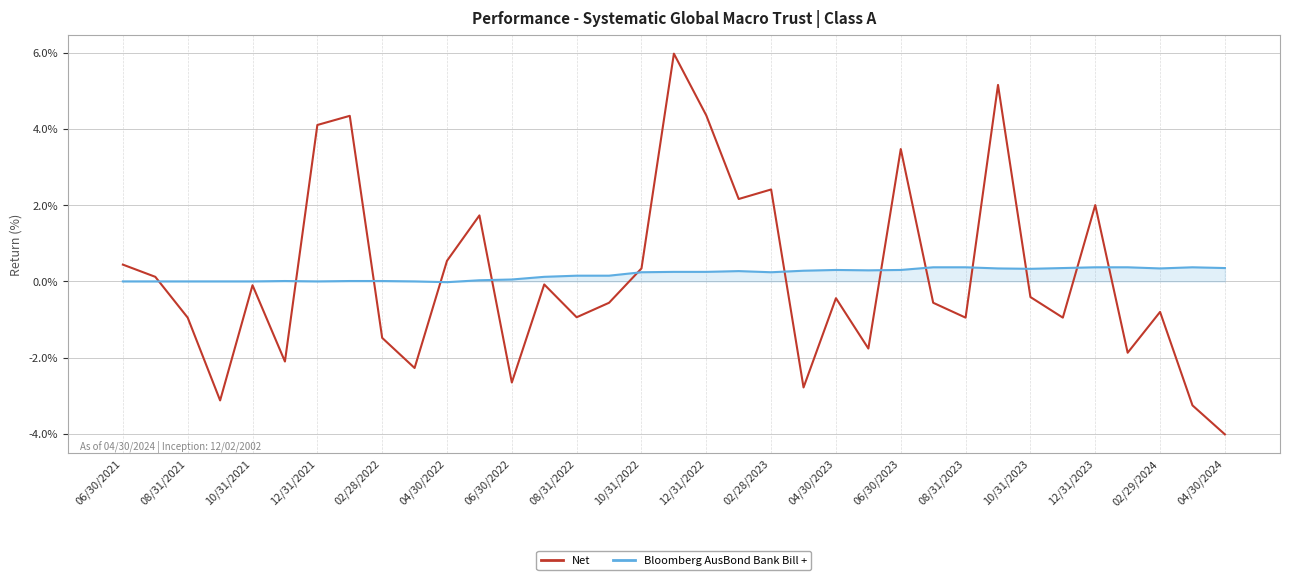

Rank the series by their maximum value, from lowest to highest.

Bloomberg AusBond Bank Bill +, Net